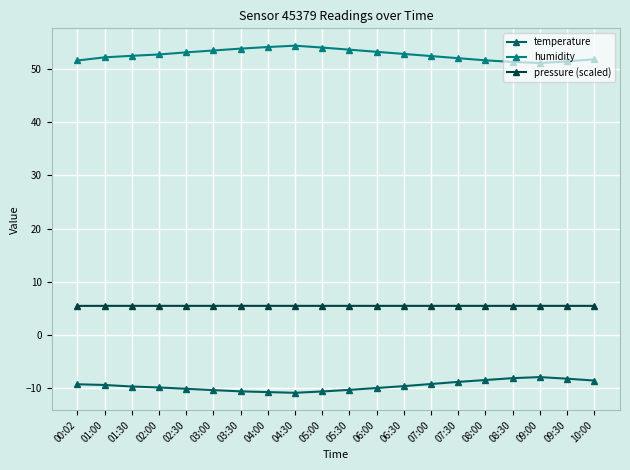

How many lines are shown in the chart?

3